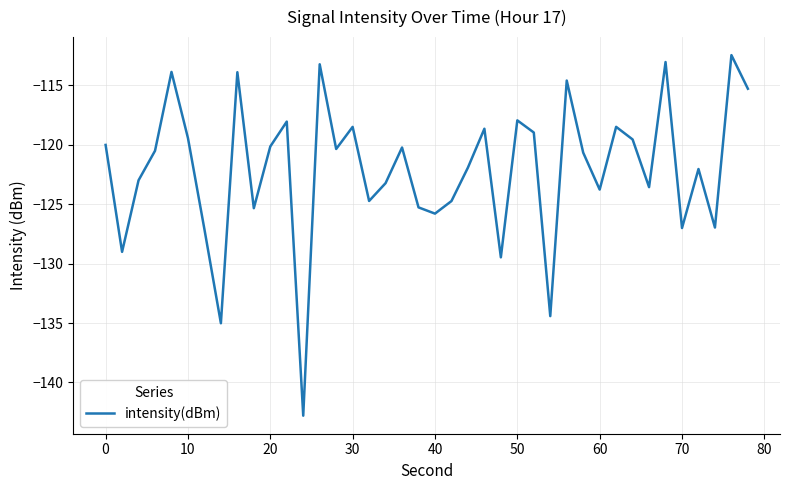

What is the maximum value shown in the chart?

-112.5